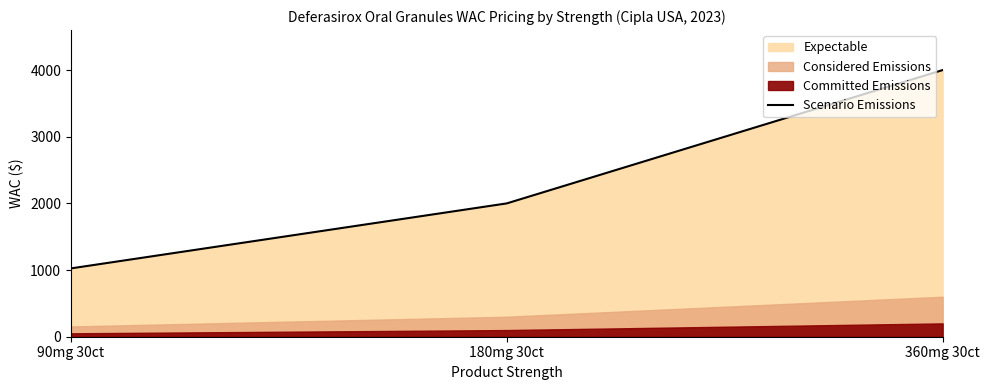

Reading left to right, extract all data points from this chart.

90mg 30ct=1025.0	180mg 30ct=2000.0	360mg 30ct=4000.0